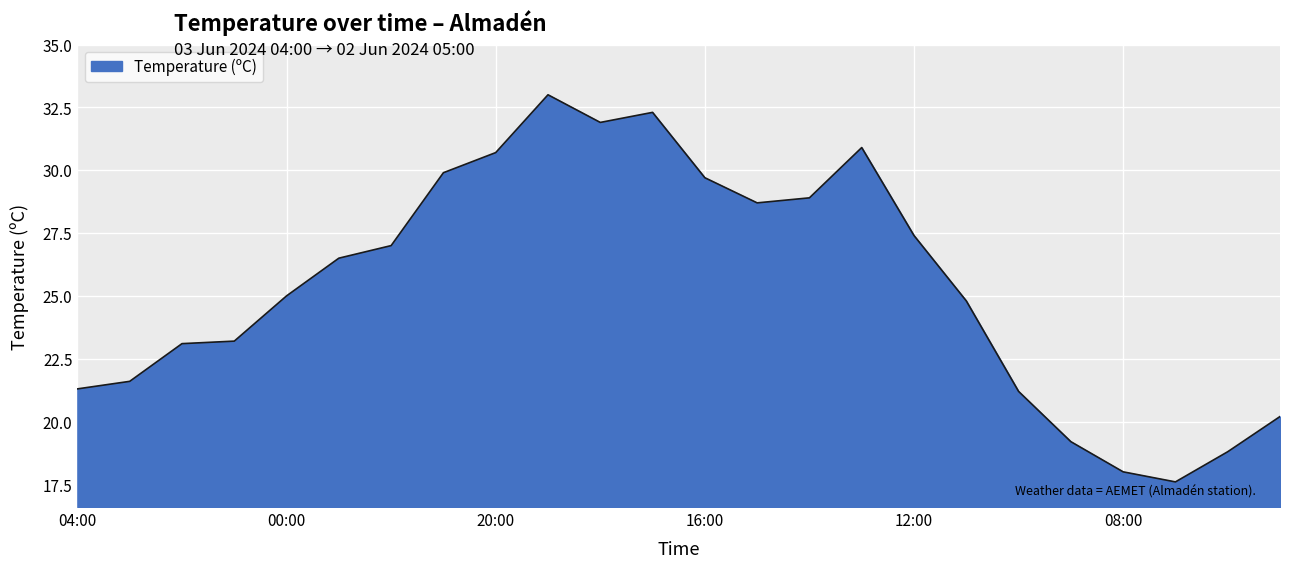

What is the difference between the maximum and minimum values?

15.4